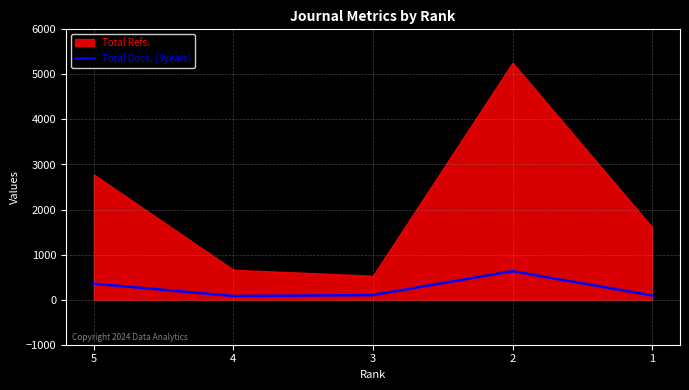

What is the difference between the maximum and second lowest values?

540